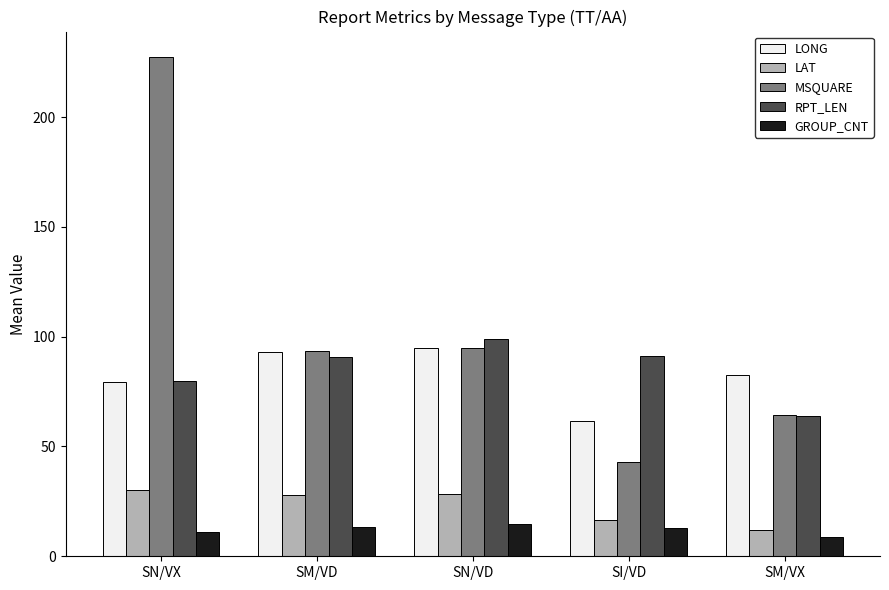

Does the chart contain stacked bars?

No